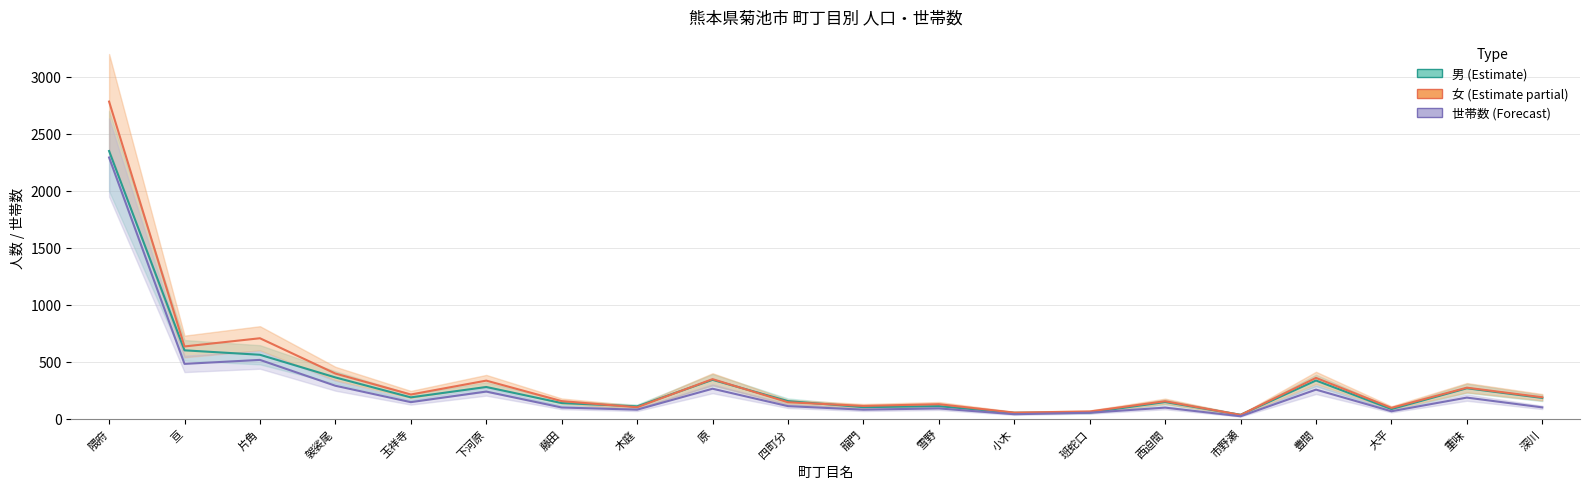

What is the label of the 2nd point from the right?

重味